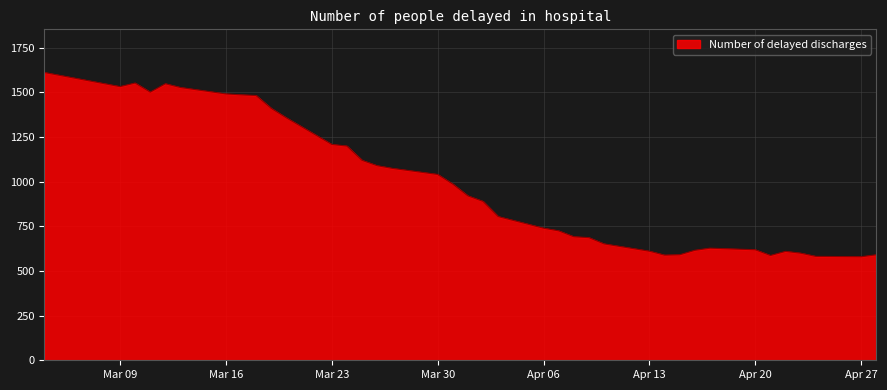

What is the maximum value shown in the chart?

1612